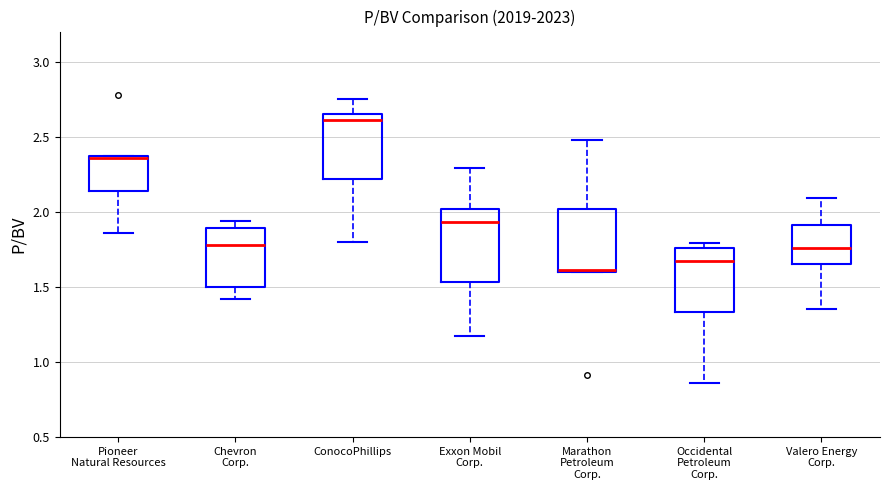

Where is the lower edge of the box for Valero Energy Corp. on the y-axis? The values are not printed on the chart, so give them approximately, as read against the axis.

1.65